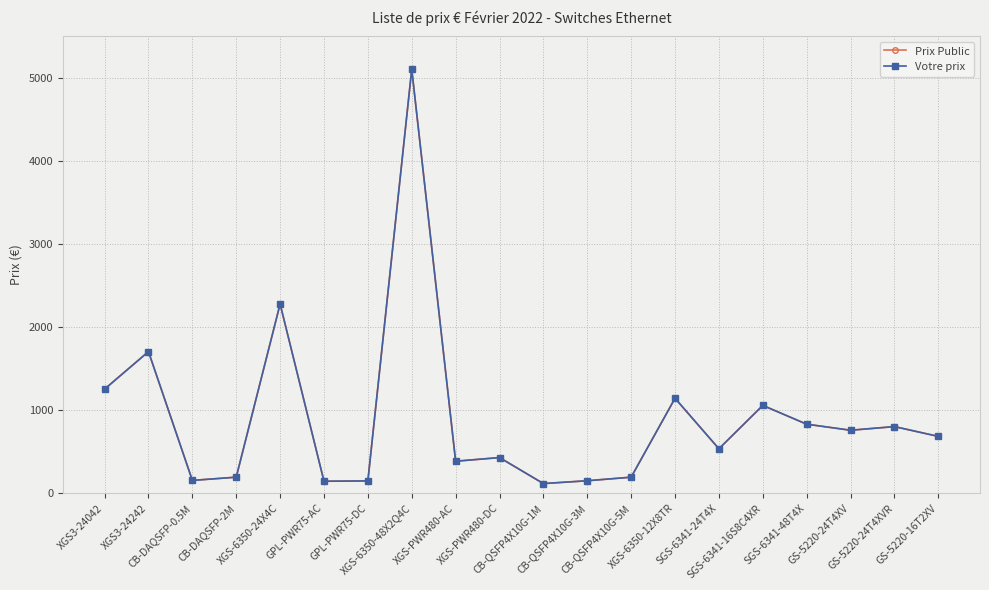

Reading left to right, extract all data points from this chart.

Prix Public: XGS3-24042=1253	XGS3-24242=1705	CB-DAQSFP-0.5M=154	CB-DAQSFP-2M=193	XGS-6350-24X4C=2278	GPL-PWR75-AC=144	GPL-PWR75-DC=148	XGS-6350-48X2Q4C=5105	XGS-PWR480-AC=385	XGS-PWR480-DC=429	CB-QSFP4X10G-1M=116	CB-QSFP4X10G-3M=150	CB-QSFP4X10G-5M=193	XGS-6350-12X8TR=1143	SGS-6341-24T4X=535	SGS-6341-16S8C4XR=1057	SGS-6341-48T4X=831	GS-5220-24T4XV=758	GS-5220-24T4XVR=802	GS-5220-16T2XV=684
Votre prix: XGS3-24042=1253	XGS3-24242=1705	CB-DAQSFP-0.5M=154	CB-DAQSFP-2M=193	XGS-6350-24X4C=2278	GPL-PWR75-AC=144	GPL-PWR75-DC=148	XGS-6350-48X2Q4C=5105	XGS-PWR480-AC=385	XGS-PWR480-DC=429	CB-QSFP4X10G-1M=116	CB-QSFP4X10G-3M=150	CB-QSFP4X10G-5M=193	XGS-6350-12X8TR=1143	SGS-6341-24T4X=535	SGS-6341-16S8C4XR=1057	SGS-6341-48T4X=831	GS-5220-24T4XV=758	GS-5220-24T4XVR=802	GS-5220-16T2XV=684